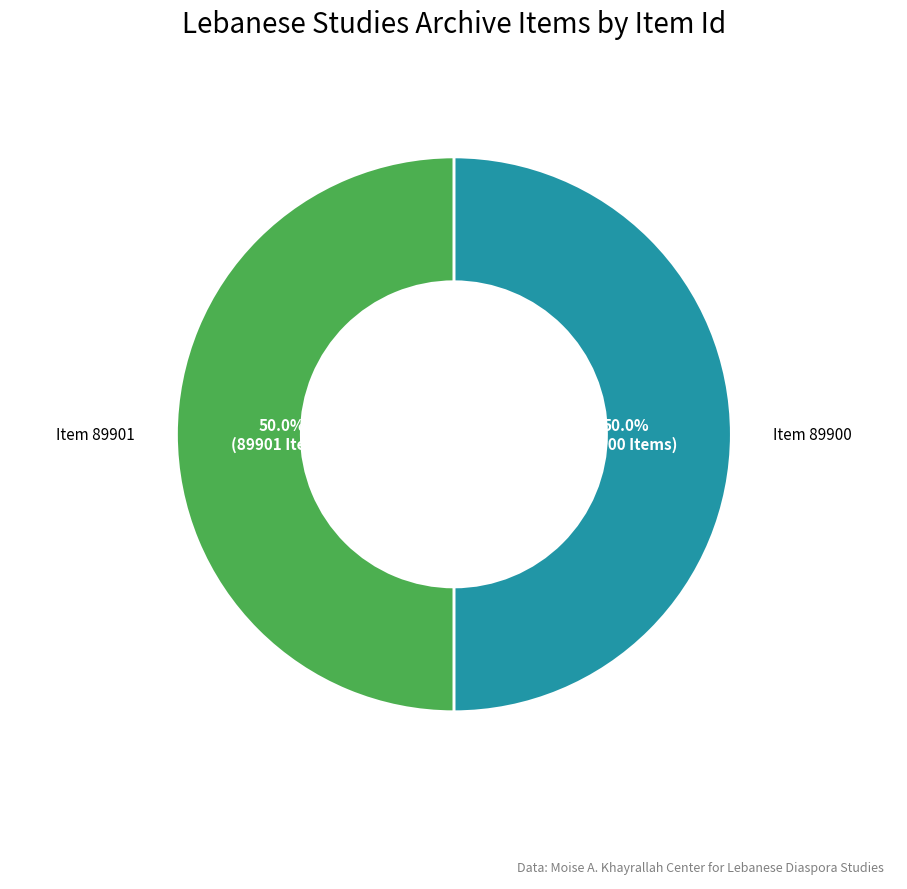

What is the ratio of the value at Item 89900 to the value at Item 89901?

1.0